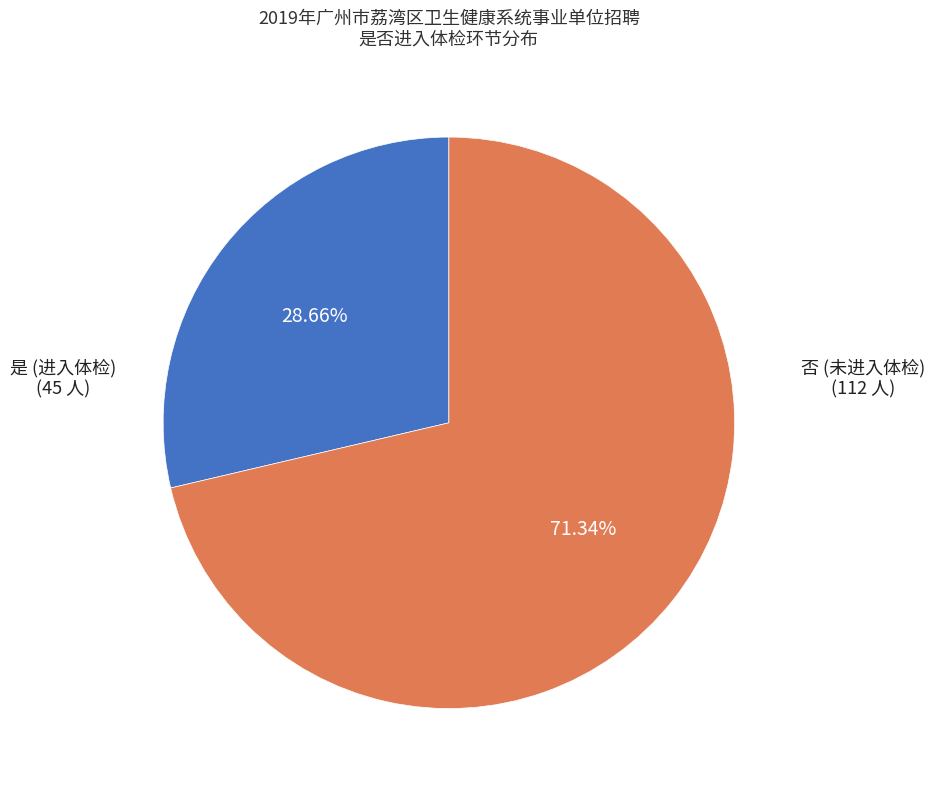

Is there a majority slice in this chart?

Yes